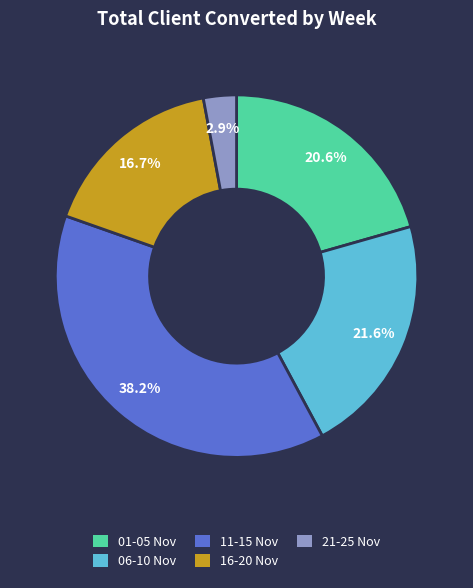

Does any single category account for the majority?

No